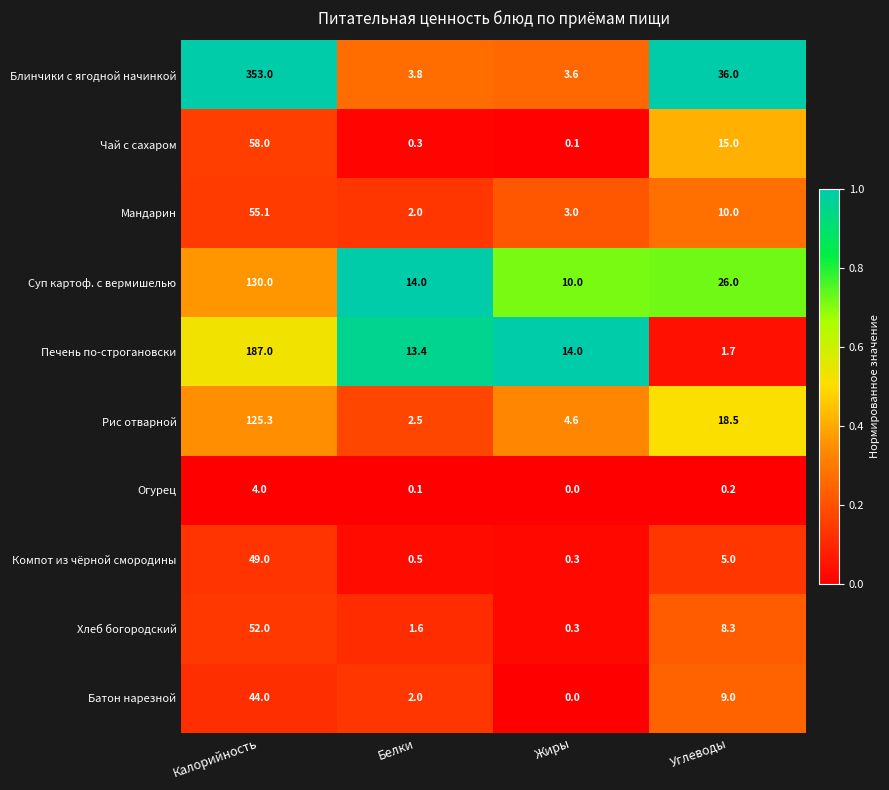

What is the sum of the Хлеб богородский values at Углеводы and Белки?

9.9